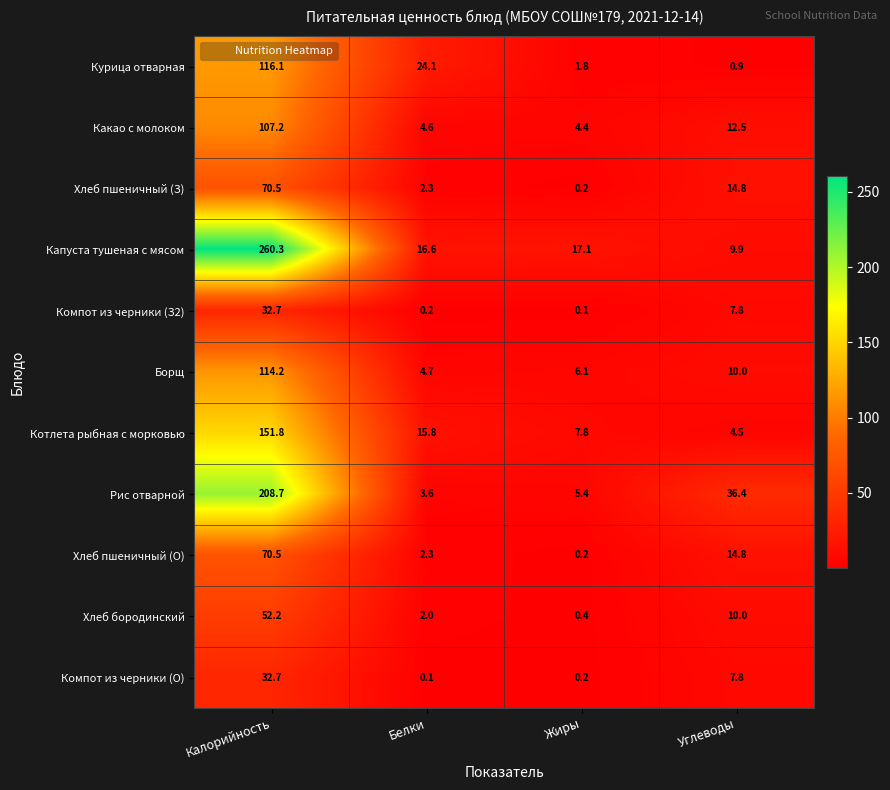

How many data points in Рис отварной are above 36?

2